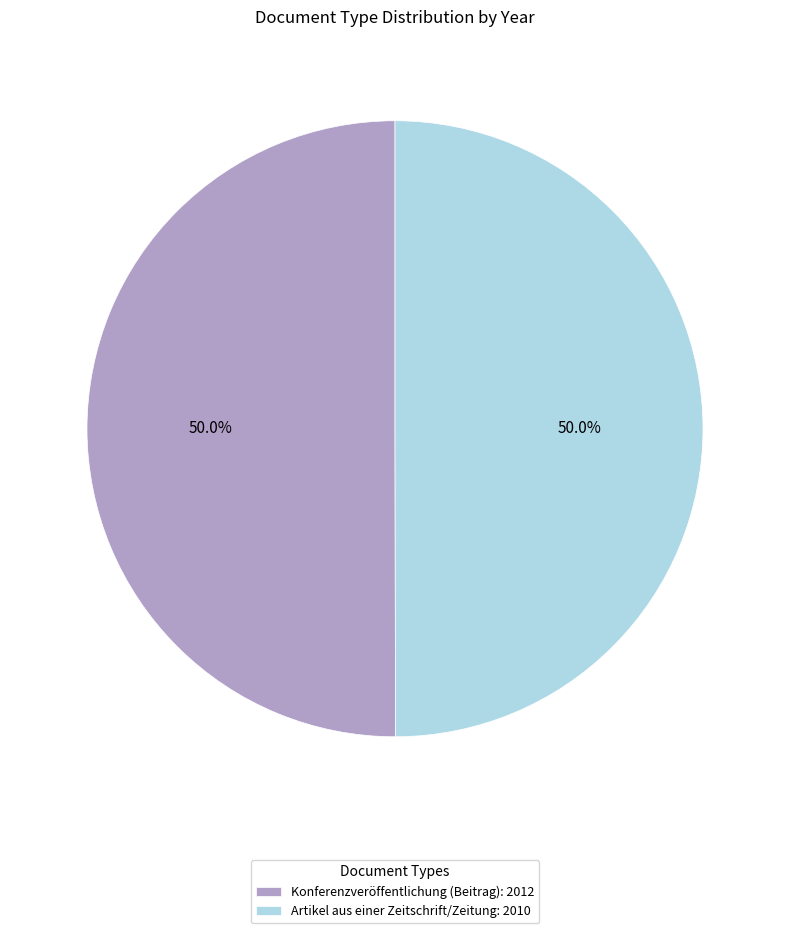

Do Artikel aus einer Zeitschrift/Zeitung: 2010 and Konferenzveröffentlichung (Beitrag): 2012 together represent more than half of the pie?

Yes